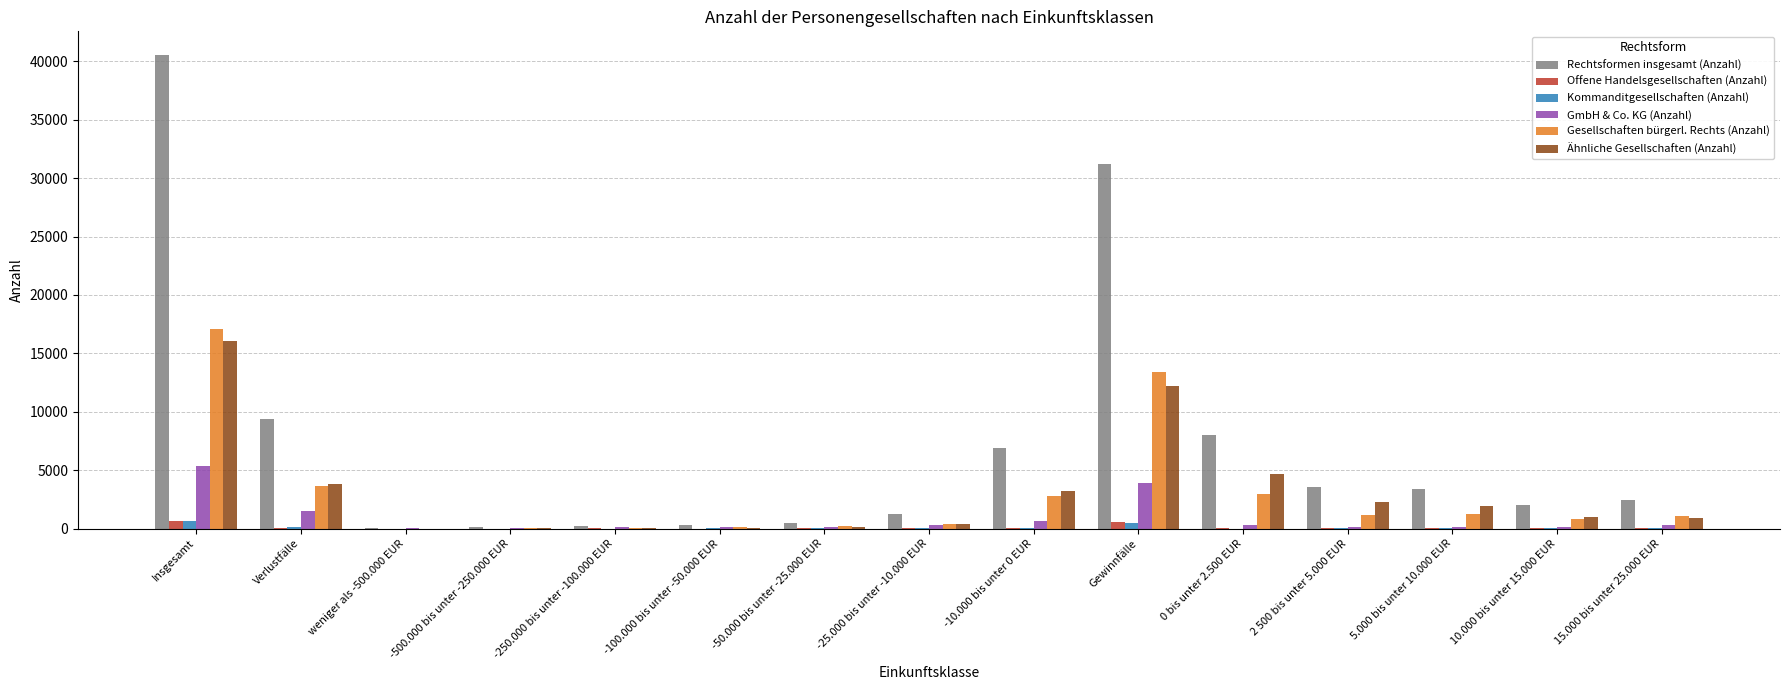

At which category is the sum across all series the highest?

Insgesamt